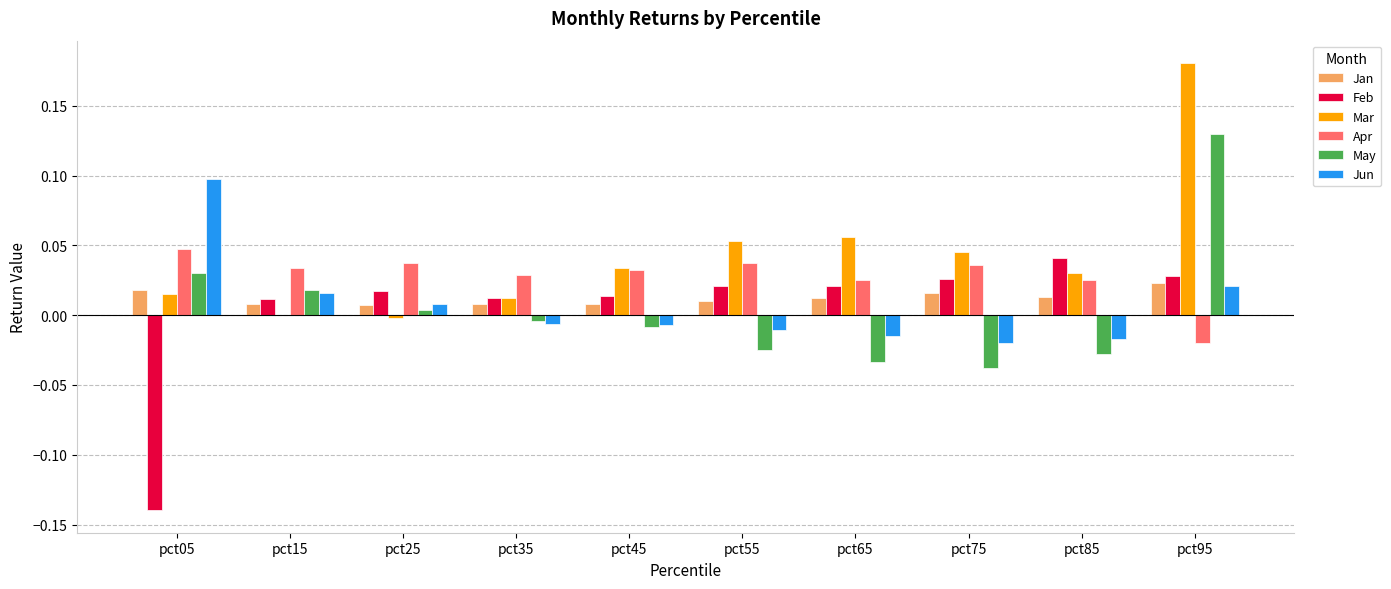

At which category is the sum across all series the highest?

pct95